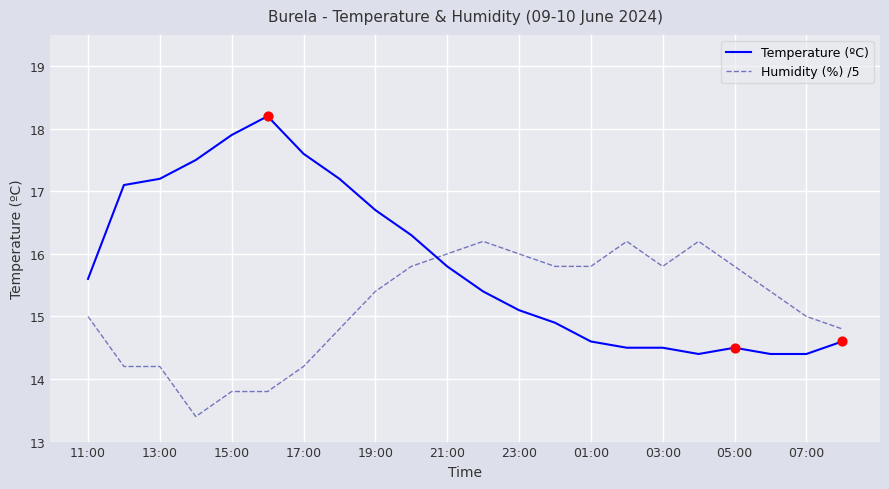

Which series has the largest range (max minus min)?

Temperature (ºC)